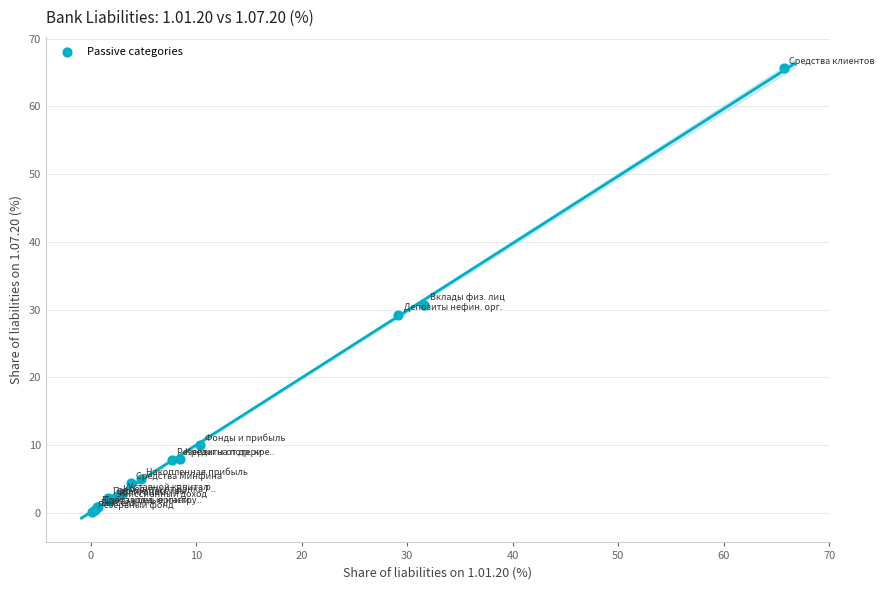

What Y value in the scatter plot is closest to 32?

30.7